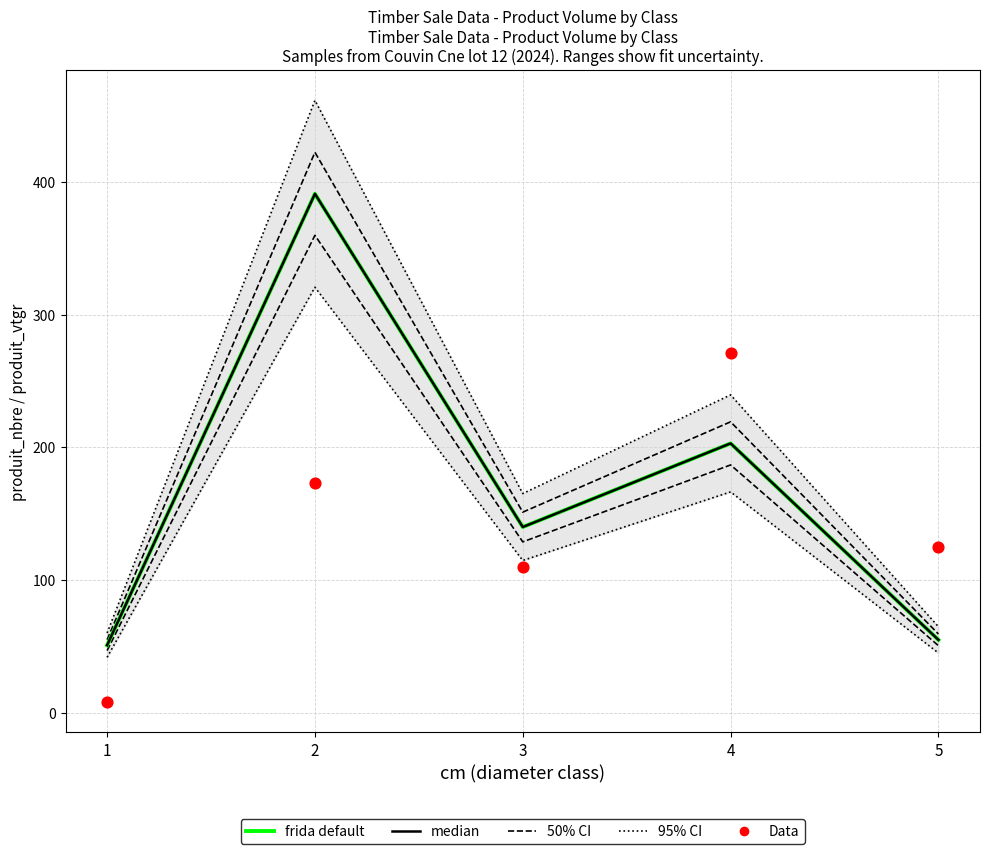

At which category is the sum across all series the highest?

2